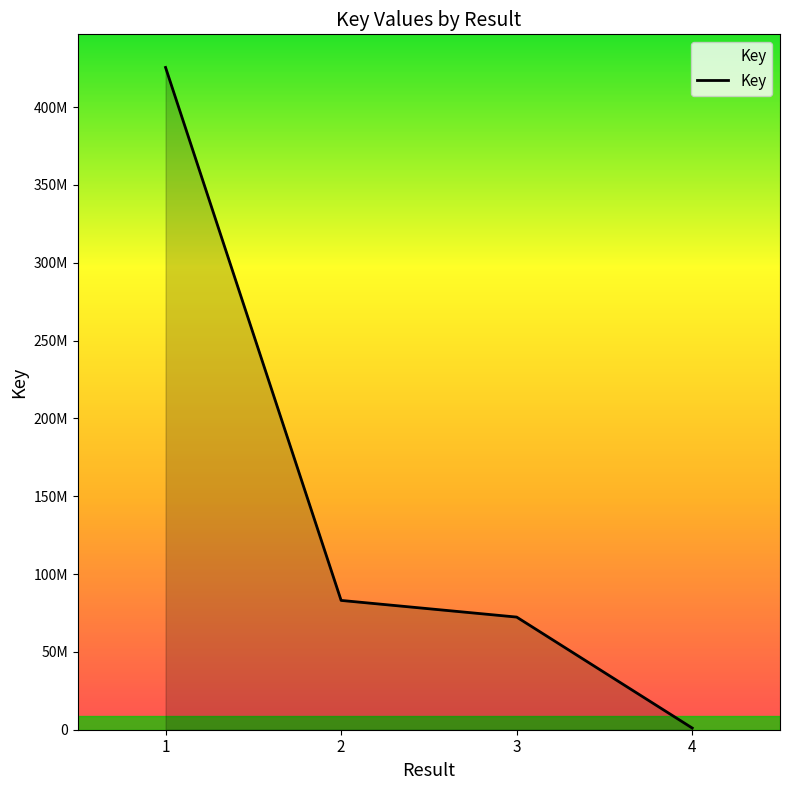

Does the chart display data point markers on the line(s)?

No